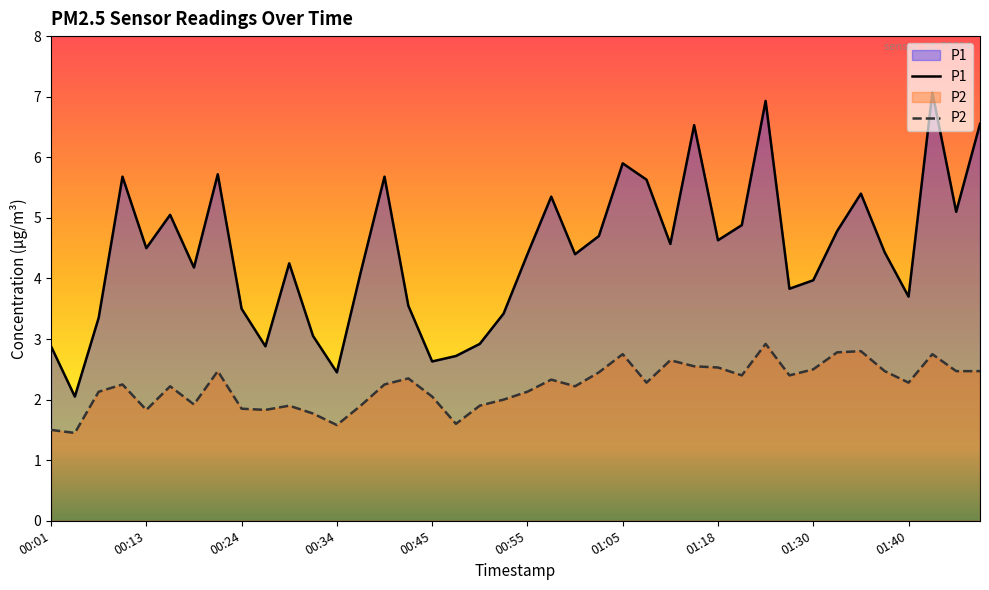

At 01:35, list the series in order from largest to smallest.

P1, P2